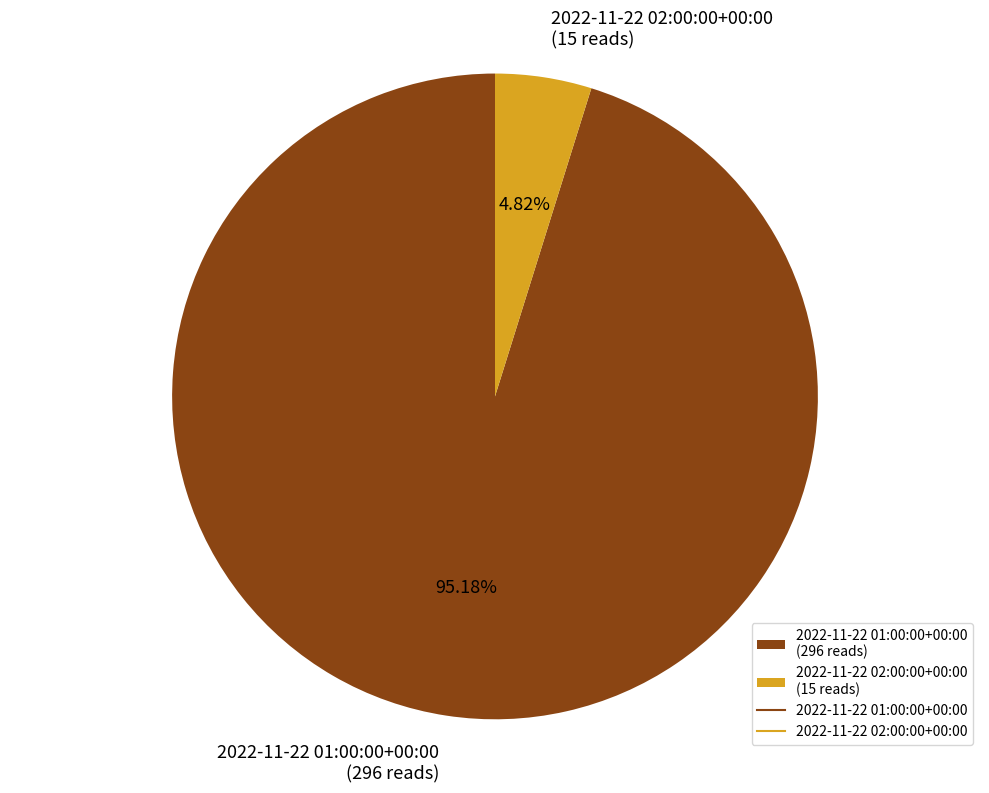

To the nearest percent, what is the average slice percentage?

50%